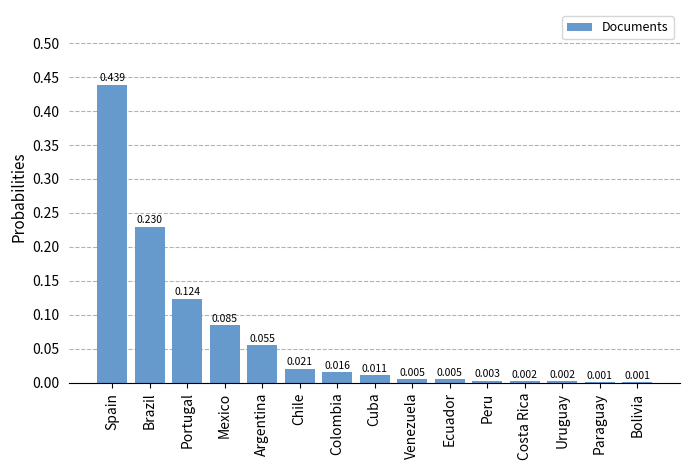

Which has a higher value, Portugal or Ecuador?

Portugal